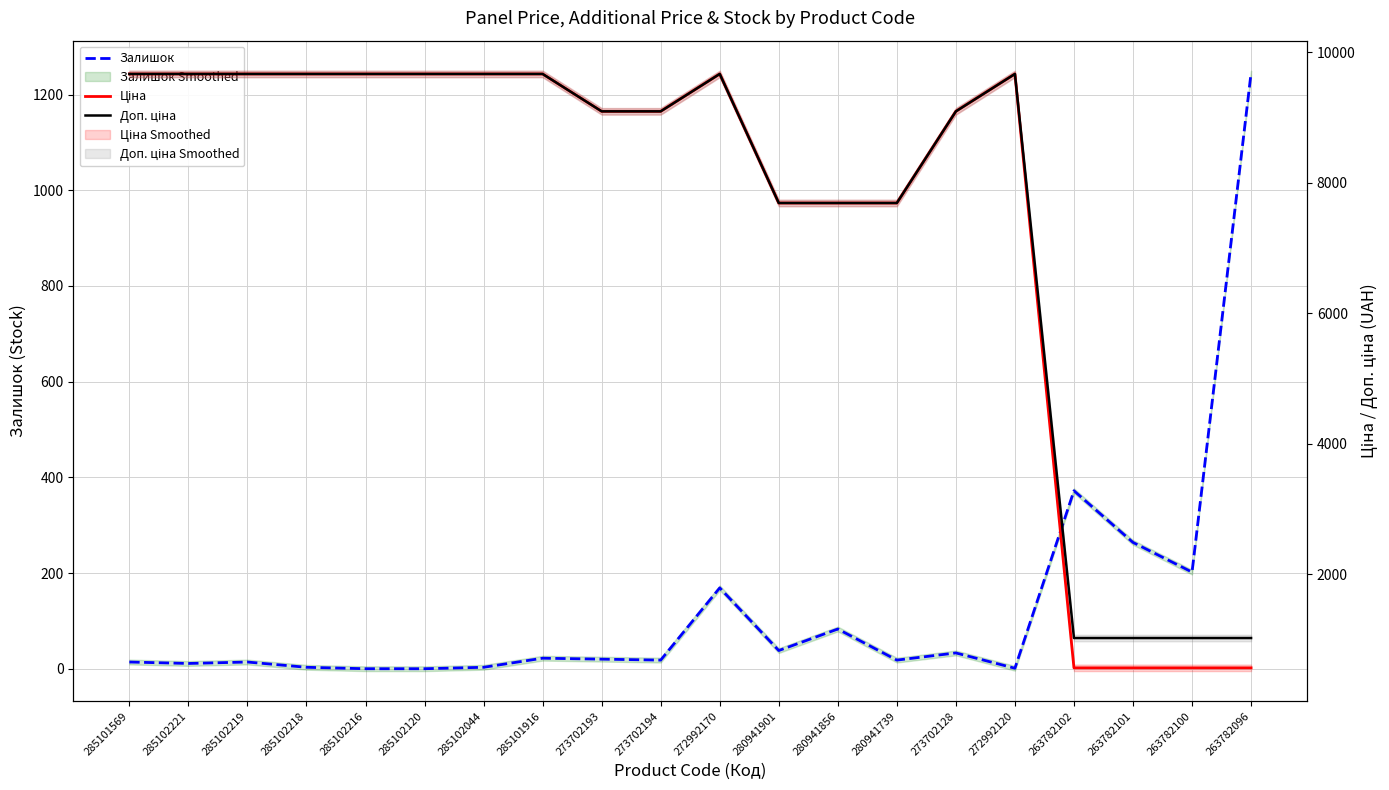

What is the label of the 19th point from the left?

263782100